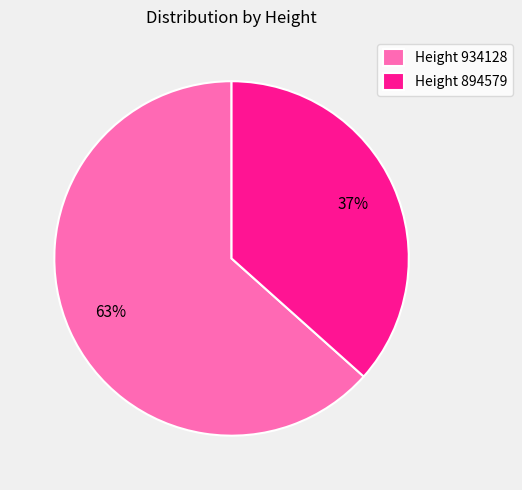

True or false: Height 934128 accounts for 78% of the total.

False